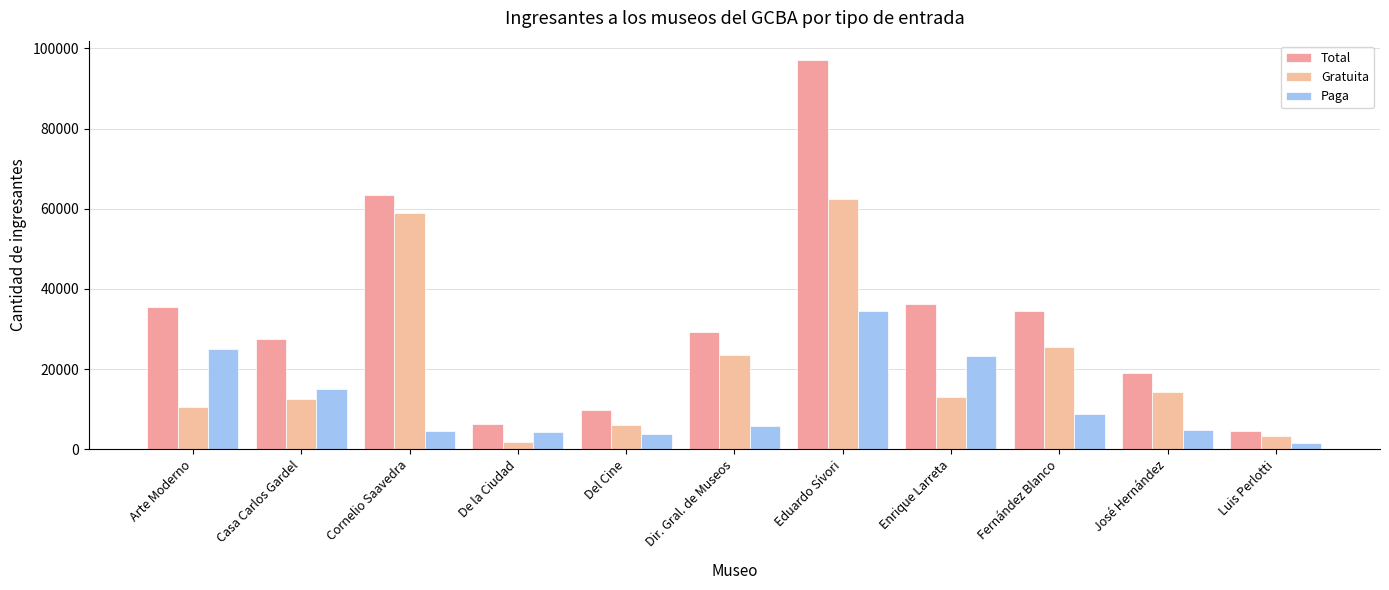

What is the label of the 2nd bar from the right?

José Hernández